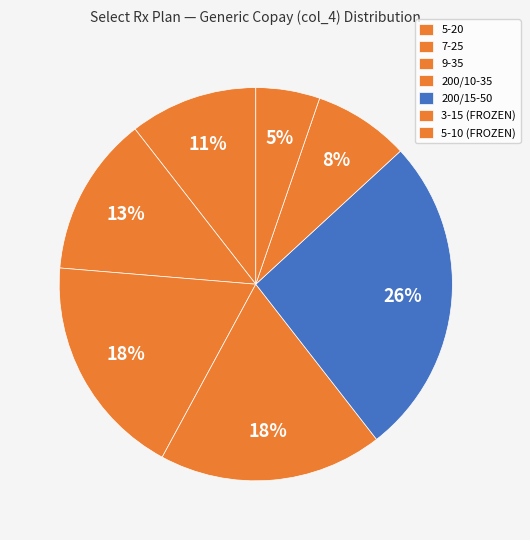

How many slices are in this pie chart?

7